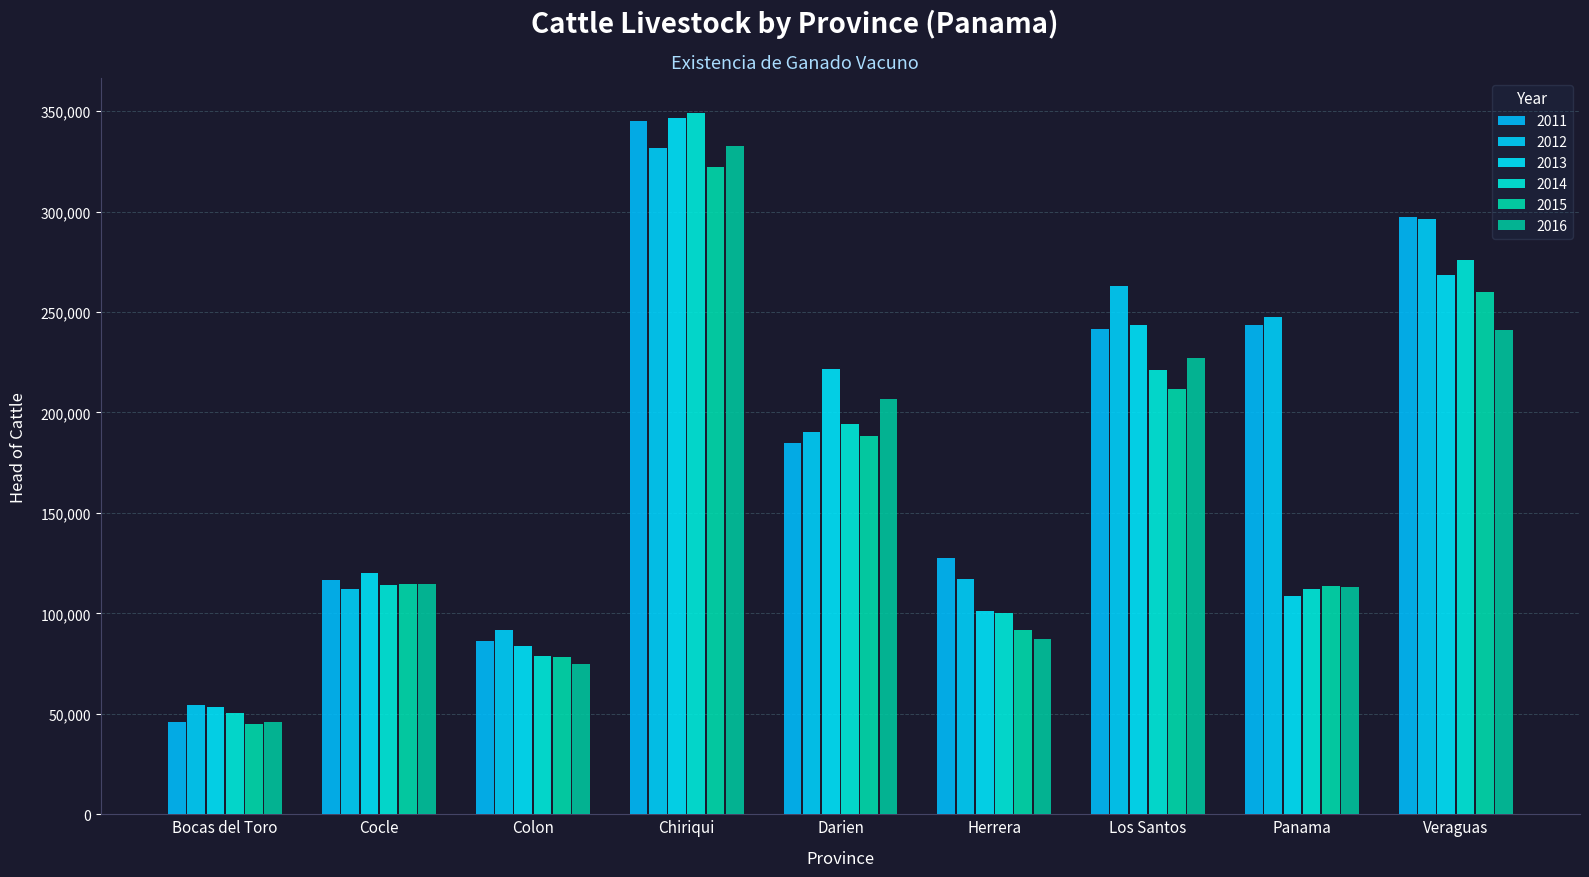

What is the difference between the maximum and minimum values in the 2016 series?

286700